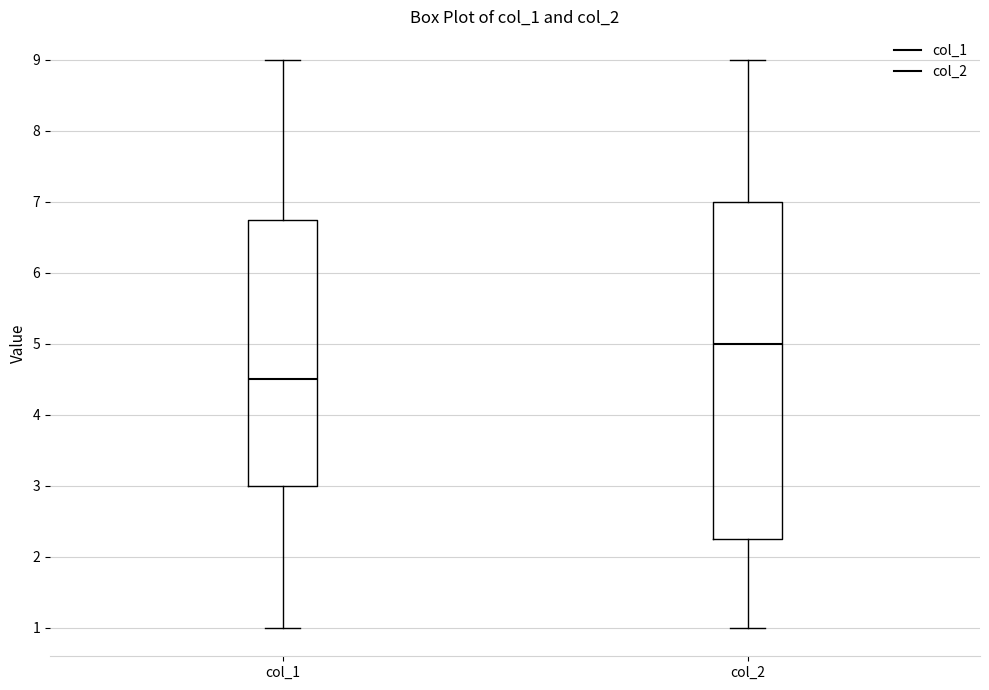

Reading left to right, transcribe this box plot: for each box, give where its median line is, the range the box spans, and where its two whiskers end, as read against the y-axis. The values are not printed on the chart, so give them approximately, as read against the axis.

col_1: median 4.5, box 3.0 to 6.8, whiskers 1.0 to 9.0
col_2: median 5.0, box 2.3 to 7.0, whiskers 1.0 to 9.0